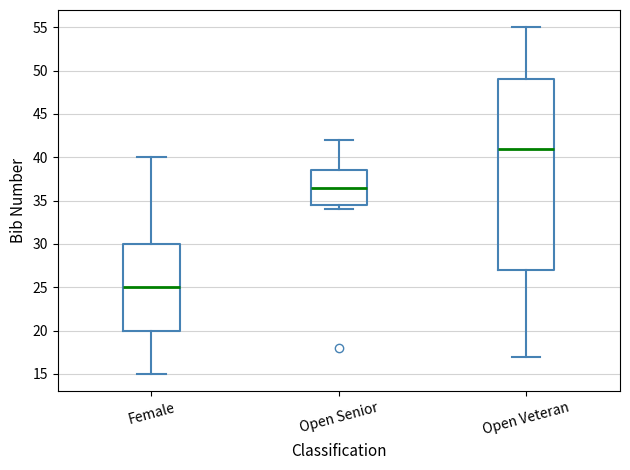

Reading left to right, transcribe this box plot: for each box, give where its median line is, the range the box spans, and where its two whiskers end, as read against the y-axis. The values are not printed on the chart, so give them approximately, as read against the axis.

Female: median 25.0, box 20.0 to 30.0, whiskers 15.0 to 40.0
Open Senior: median 36.5, box 34.5 to 38.5, whiskers 34.0 to 42.0
Open Veteran: median 41.0, box 27.0 to 49.0, whiskers 17.0 to 55.0